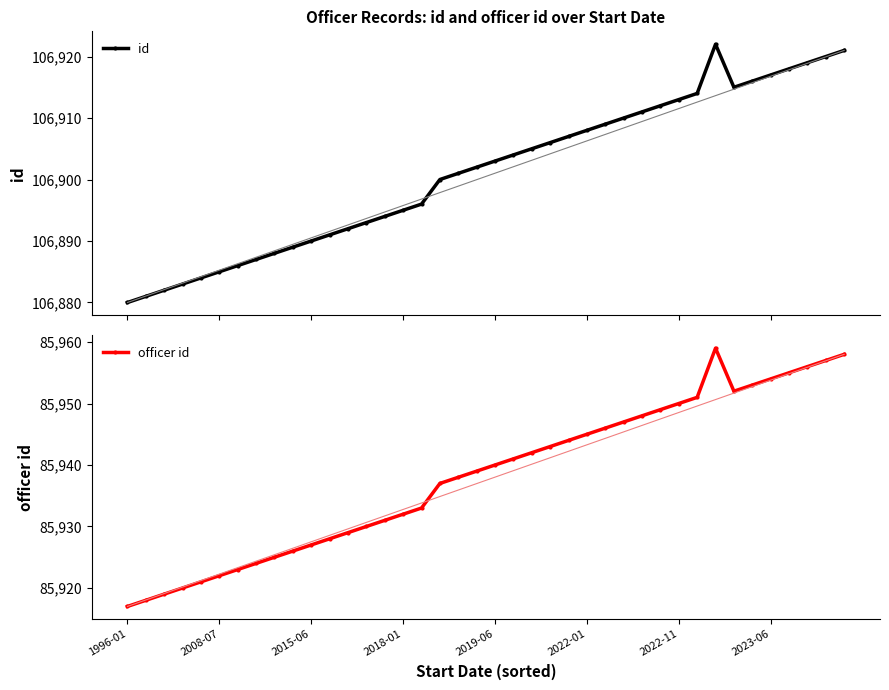

What position from the right is 28?

12